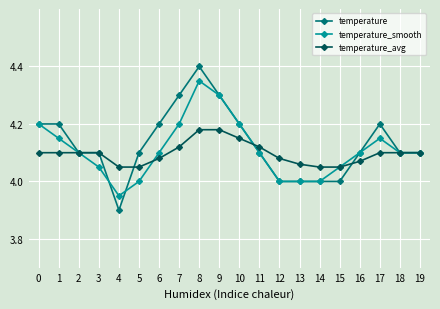

Which category has the lowest value across all series?

4